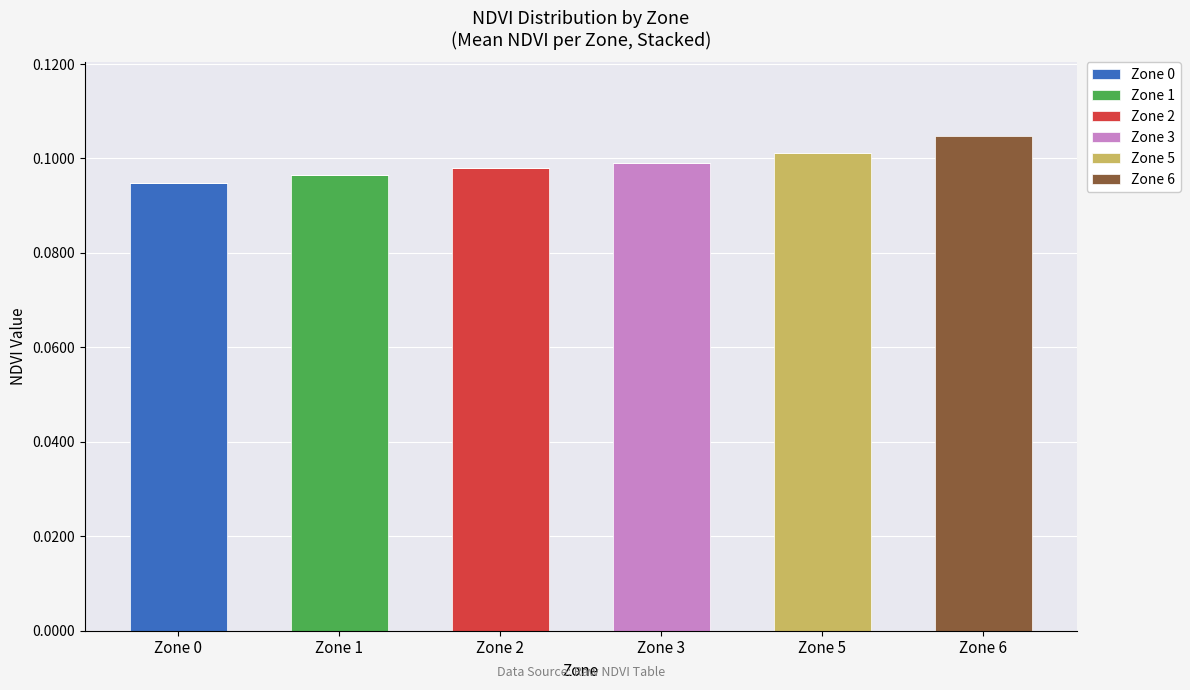

At which label does Zone 0 reach its peak?

Zone 0